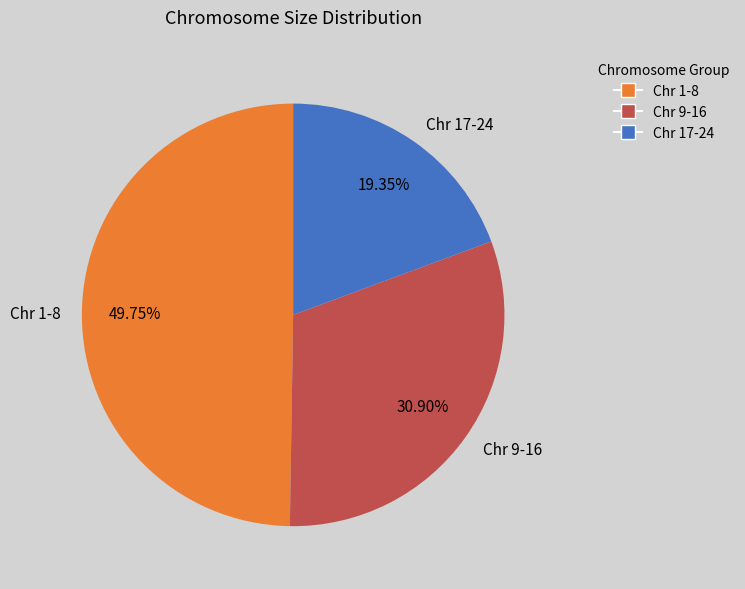

Rank the categories by value from highest to lowest.

Chr 1-8, Chr 9-16, Chr 17-24